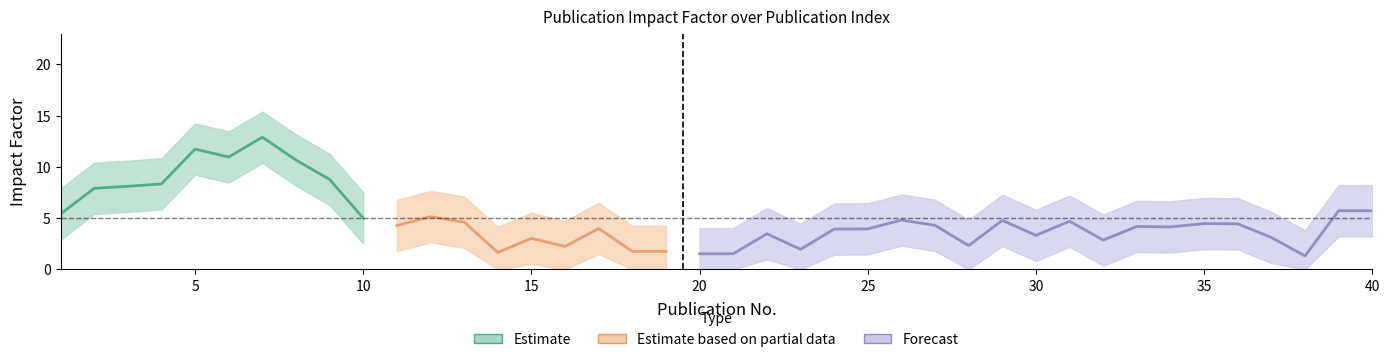

True or false: the data has more than 0 interior local peaks.

True